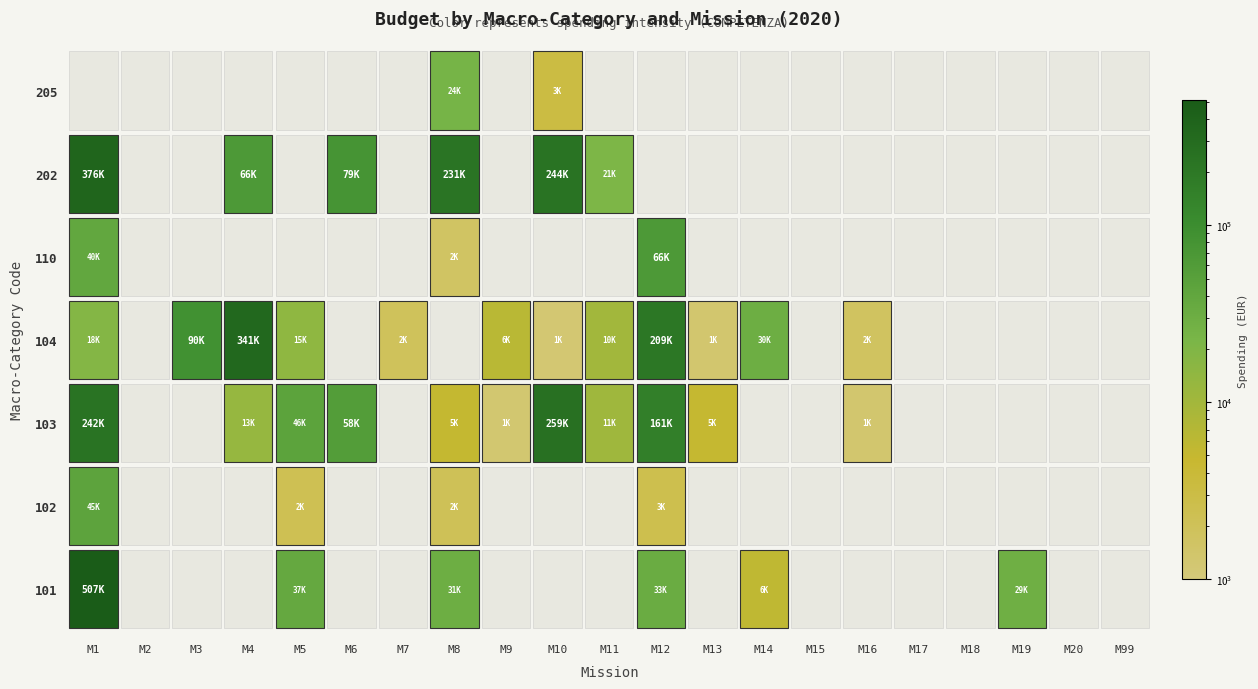

List the labels in order of 101 value, smallest first.

1, 2, 3, 5, 6, 8, 9, 10, 12, 14, 15, 16, 17, 19, 20, 13, 18, 7, 11, 4, 0